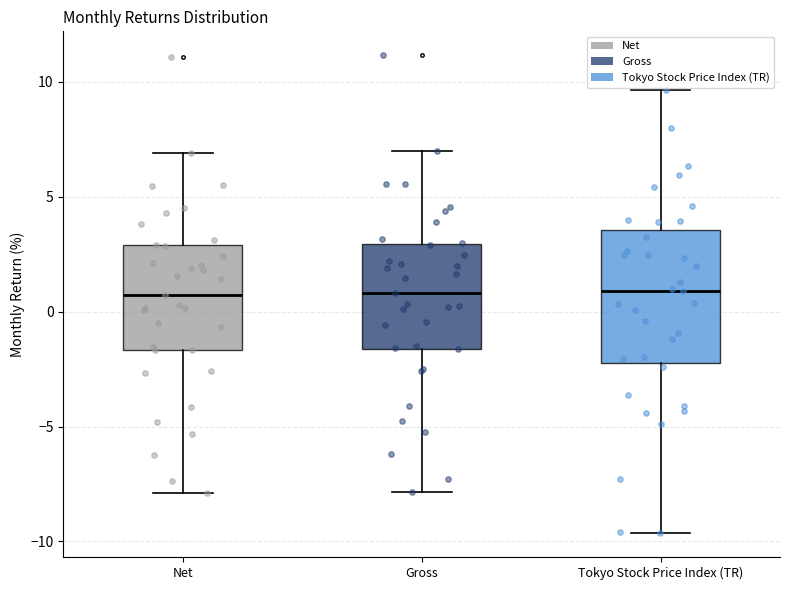

Where does the lower whisker of the box for Tokyo Stock Price Index (TR) end on the y-axis? The values are not printed on the chart, so give them approximately, as read against the axis.

-9.5